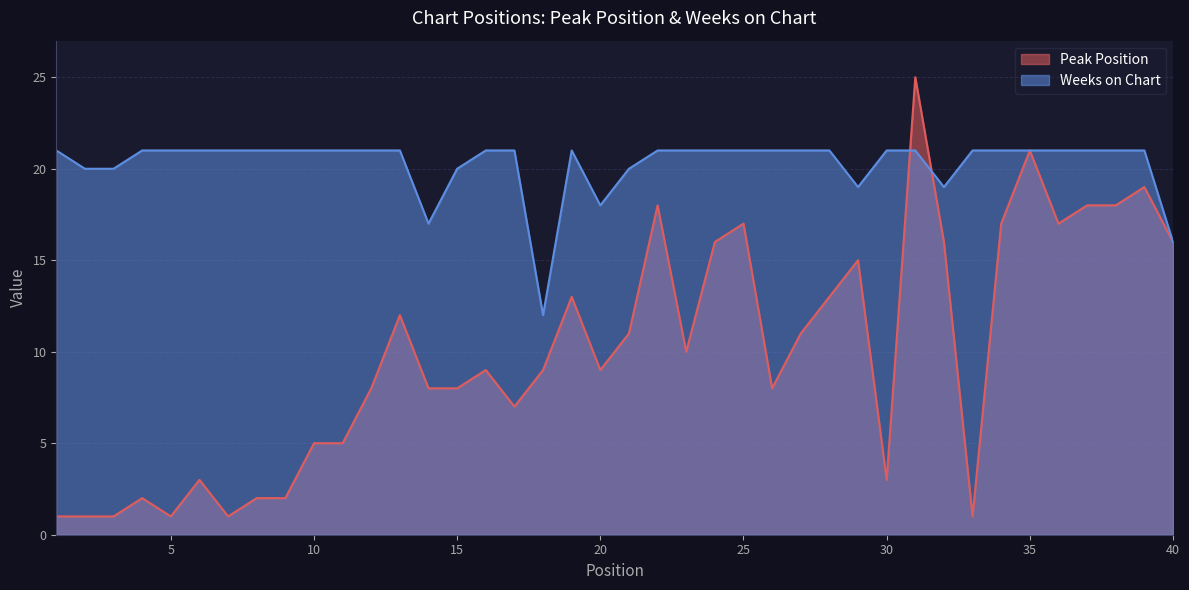

What is the difference between the maximum and minimum values in the Peak Position series?

24